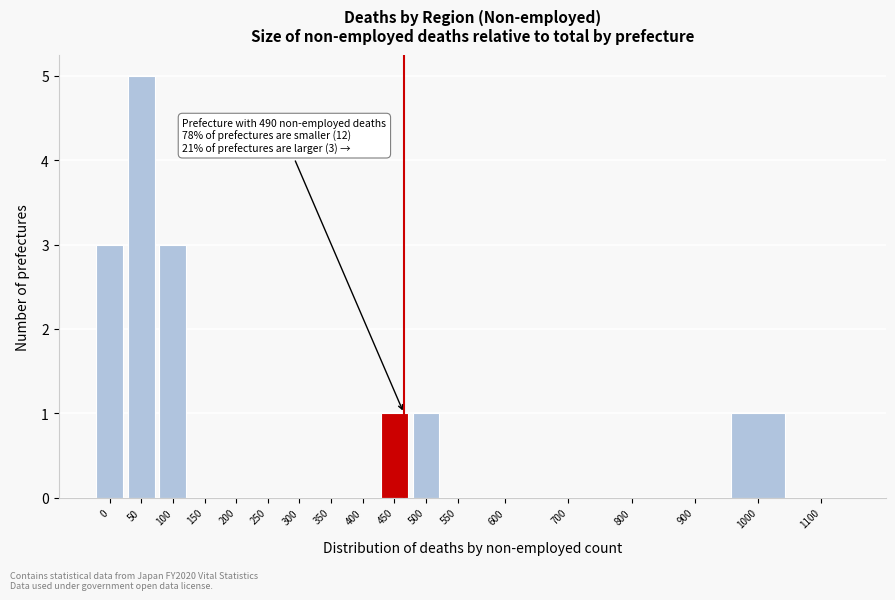

Reading left to right, transcribe all the data shown in this chart.

0=3	50=5	100=3	150=0	200=0	250=0	300=0	350=0	400=0	450=1	500=1	550=0	600=0	700=0	800=0	900=0	1000=1	1100=0